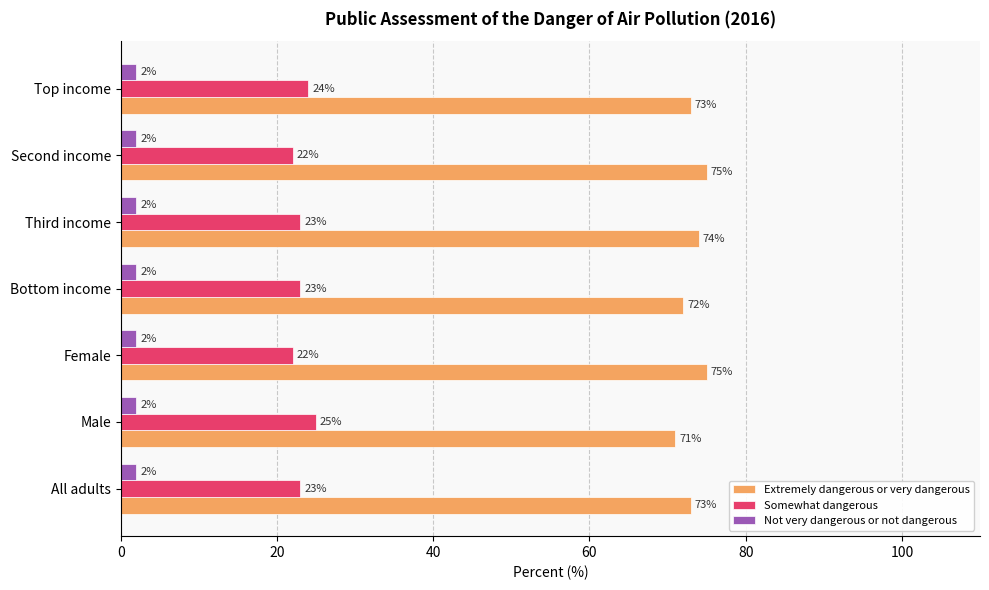

What is the average value of the Somewhat dangerous series?

23